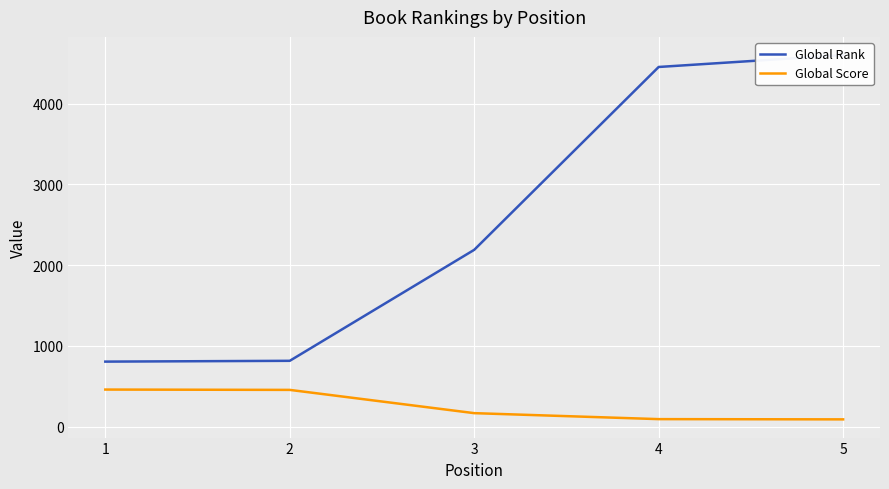

At which category is the sum across all series the highest?

5